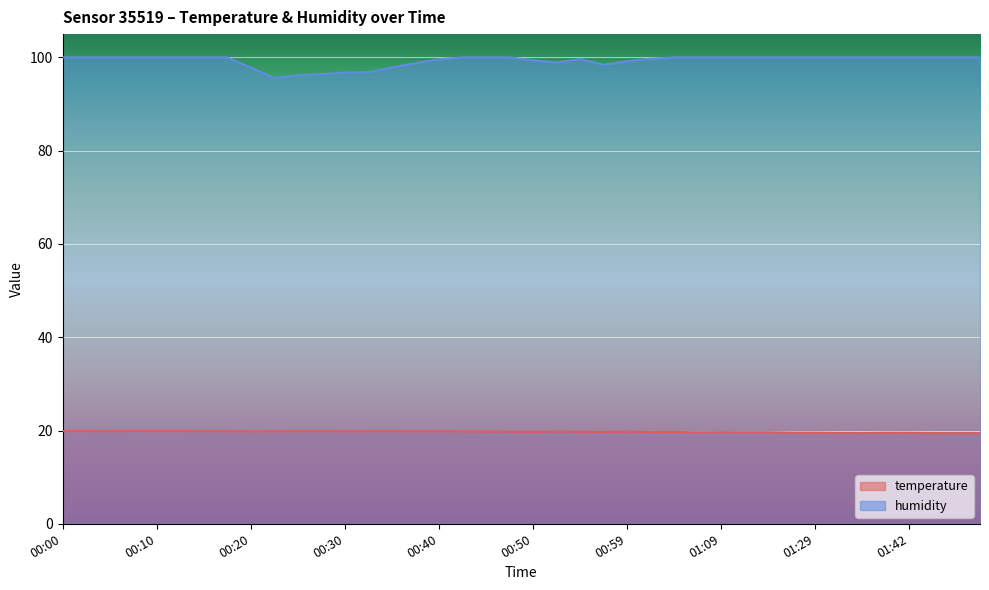

At which category does temperature reach its first local peak?

00:08